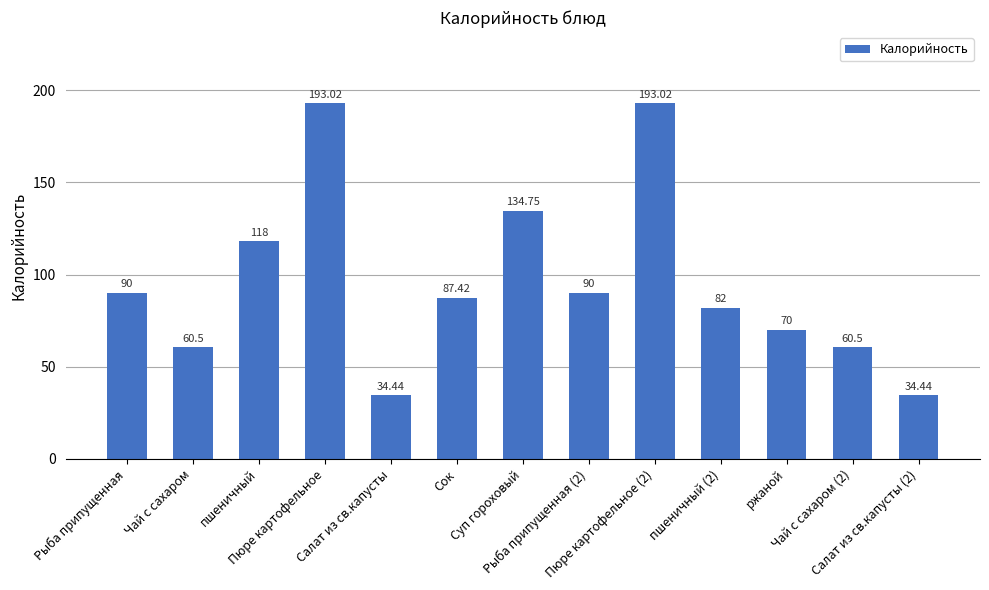

What is the label of the 4th bar from the left?

Пюре картофельное